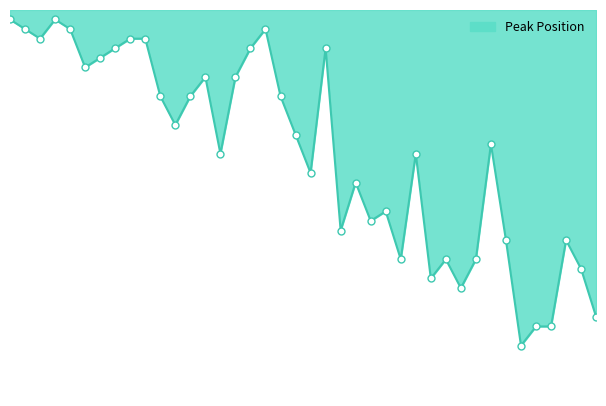

Does the chart display data point markers on the line(s)?

No